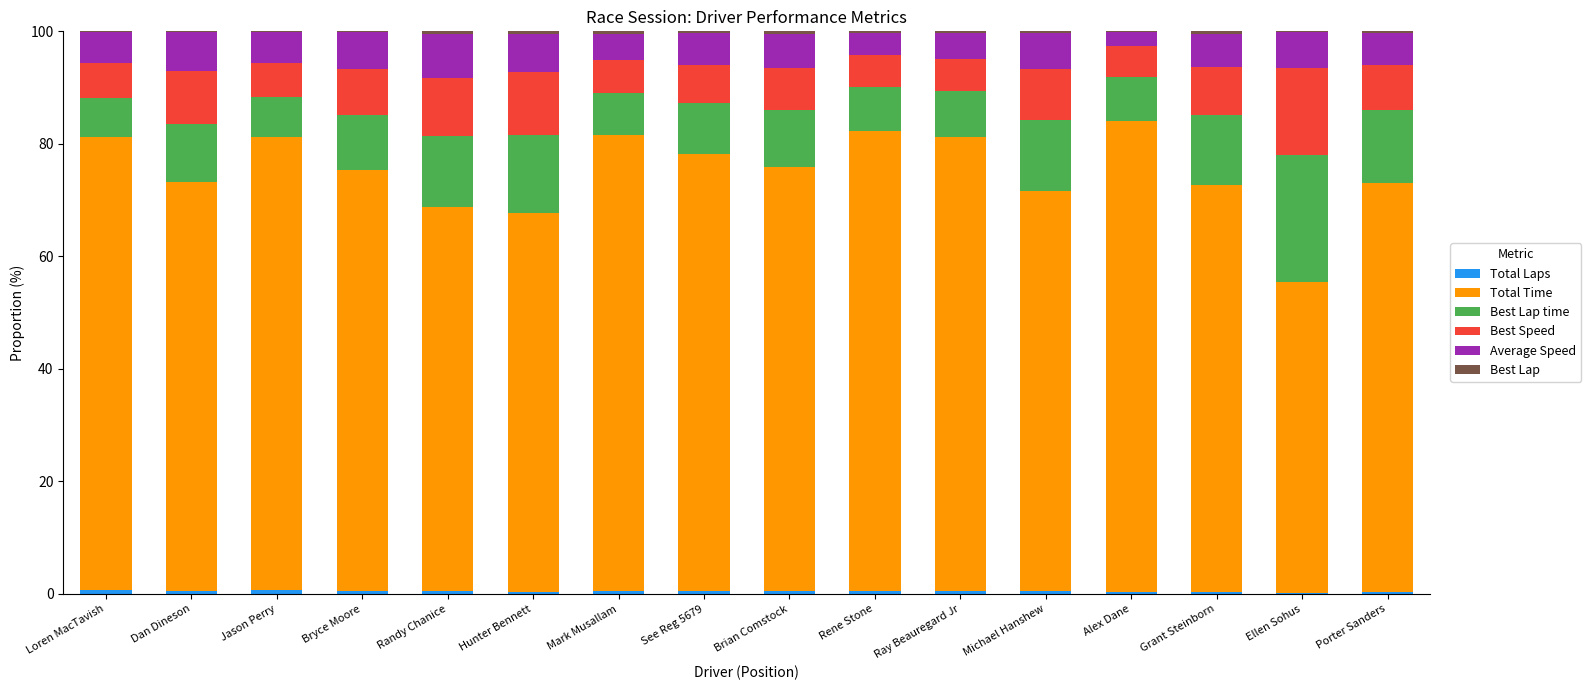

The value of Best Speed at Loren MacTavish is 9.9. True or false?

False